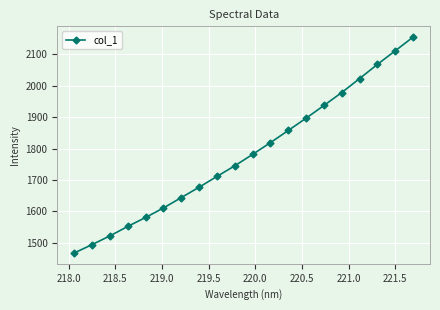

Count the number of categories in the chart.

20